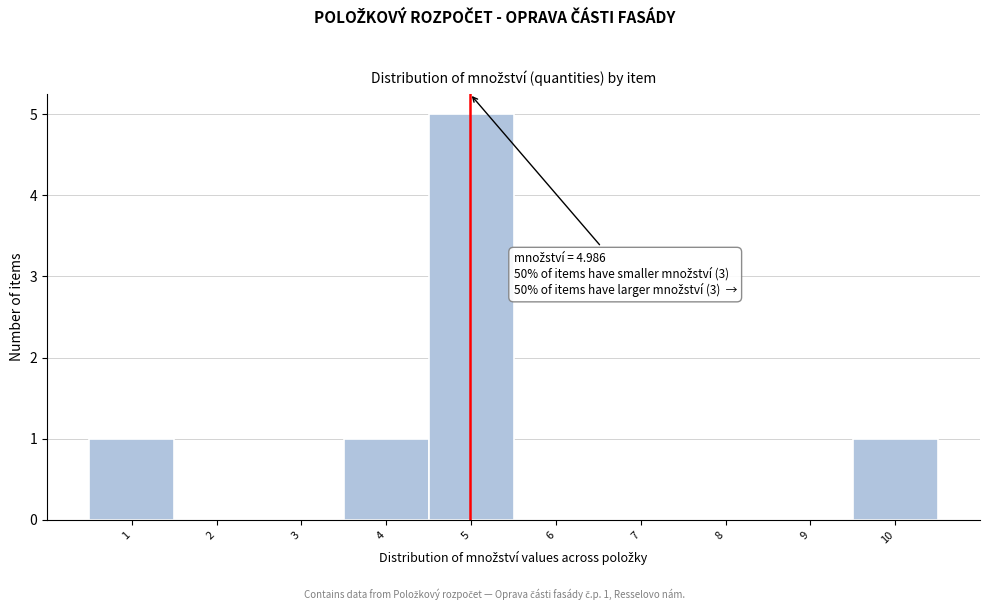

Which range on the x-axis has the tallest bar?

4.5 to 5.5